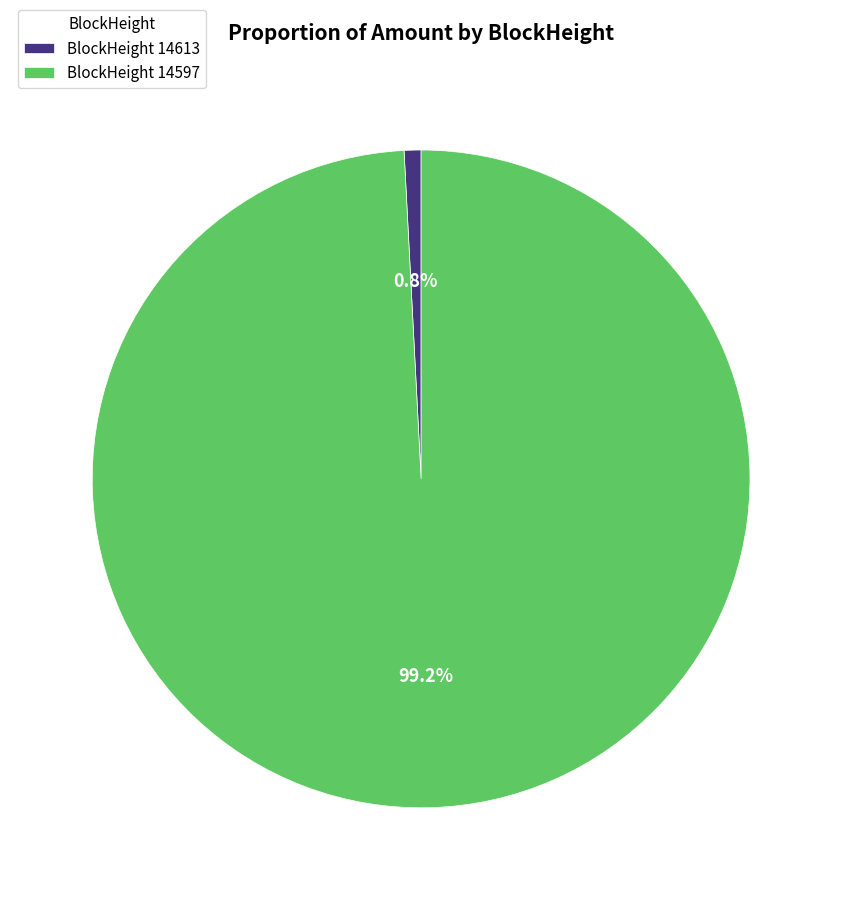

How many segments does this pie chart have?

2